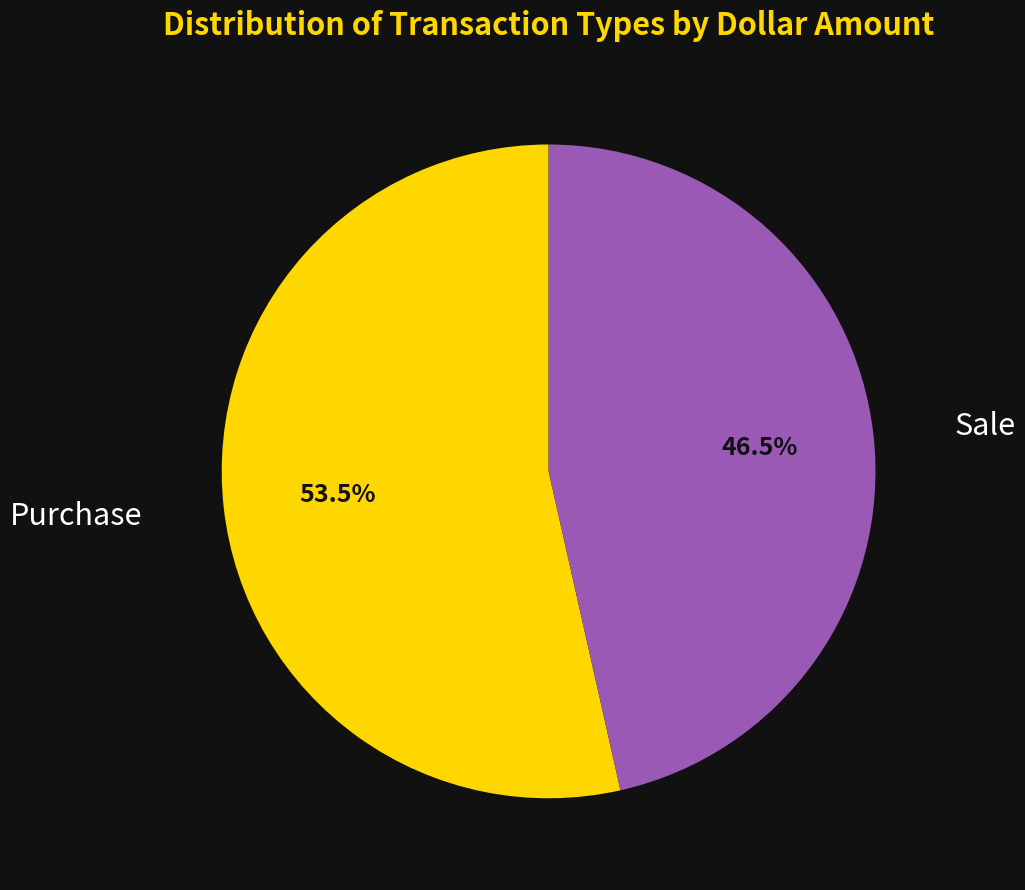

Which slice is the largest?

Purchase